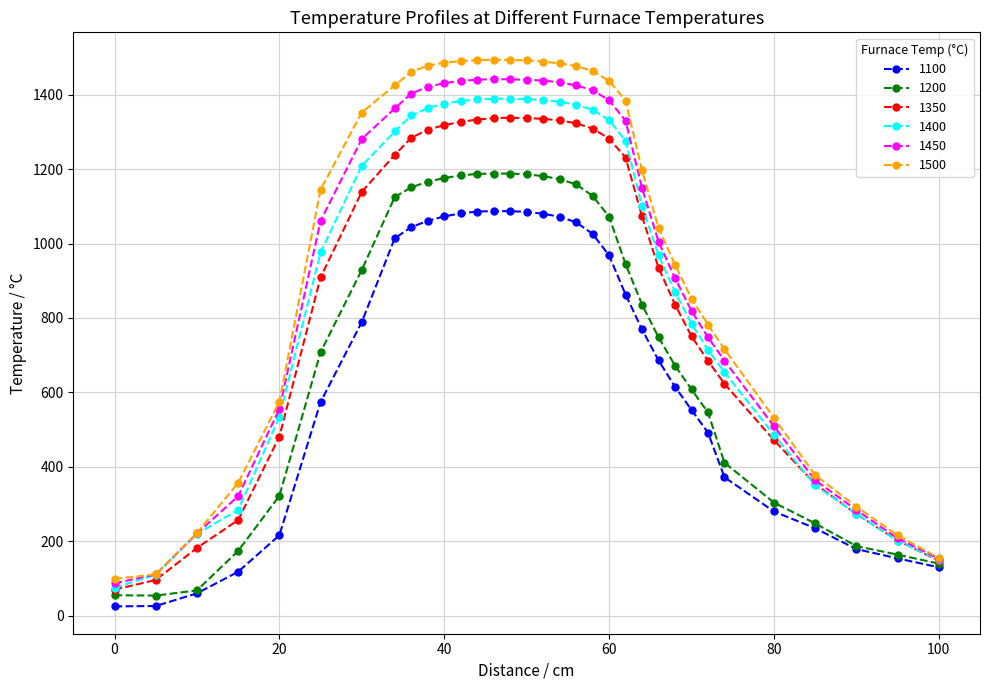

Which series has the largest range (max minus min)?

1500